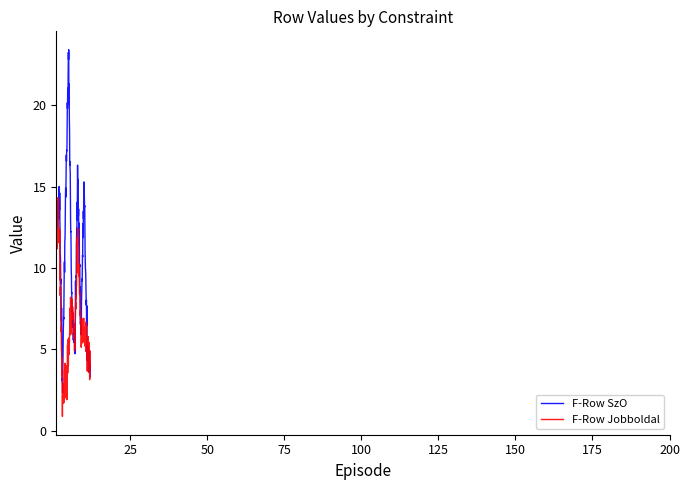

Which series has the widest spread of values?

F-Row SzO